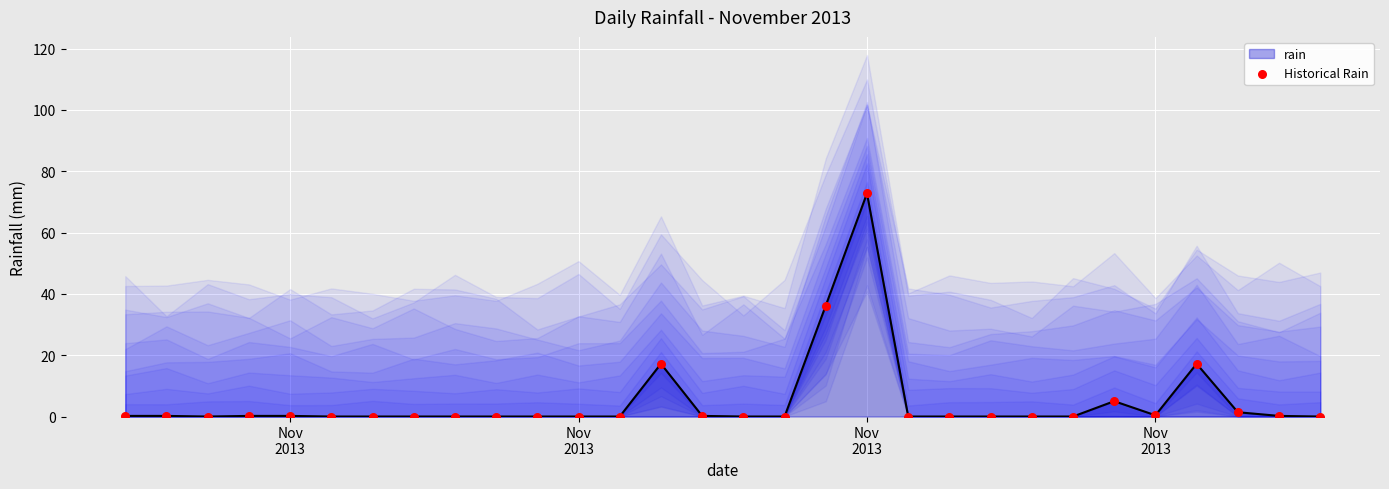

Which series reaches the maximum Y coordinate?

rain